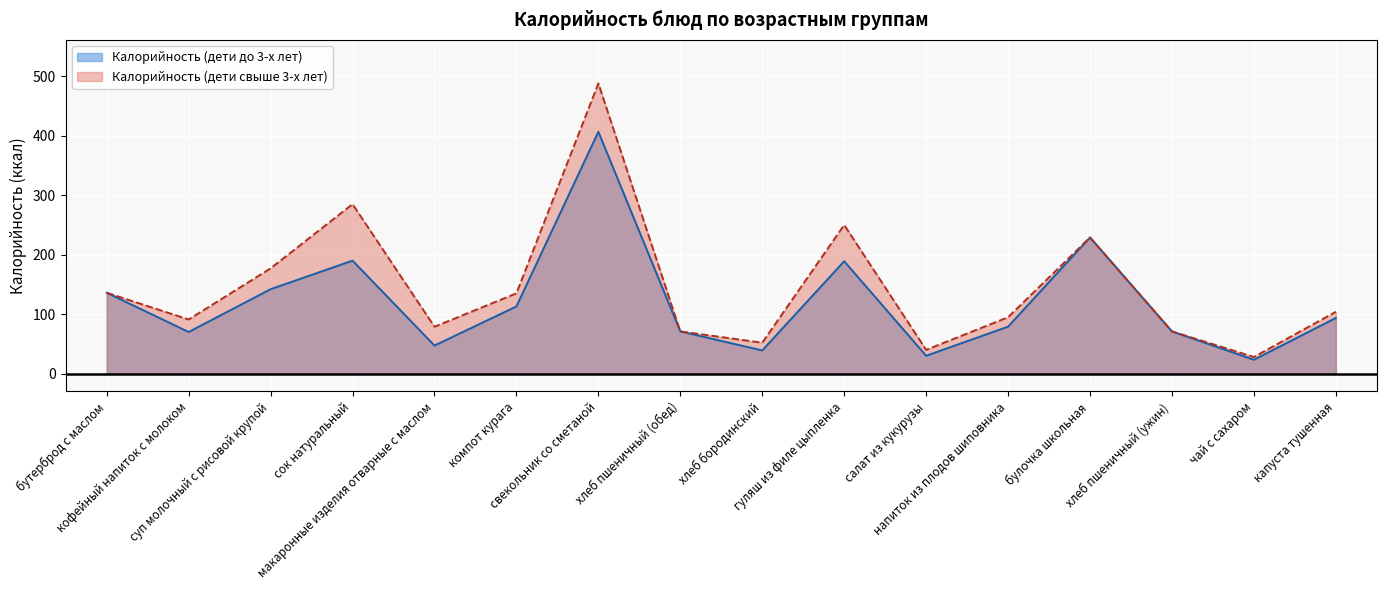

Reading left to right, list all the values displayed in this chart.

Калорийность (дети до 3-х лет): 136.0	70.0	142.0	190.0	47.2	113.0	406.7	71.0	39.0	189.0	30.0	79.0	229.0	71.0	23.3	93.6
Калорийность (дети свыше 3-х лет): 136.0	91.0	177.0	285.0	78.8	135.0	488.0	71.0	52.0	250.0	40.0	94.8	229.0	71.0	28.0	104.0